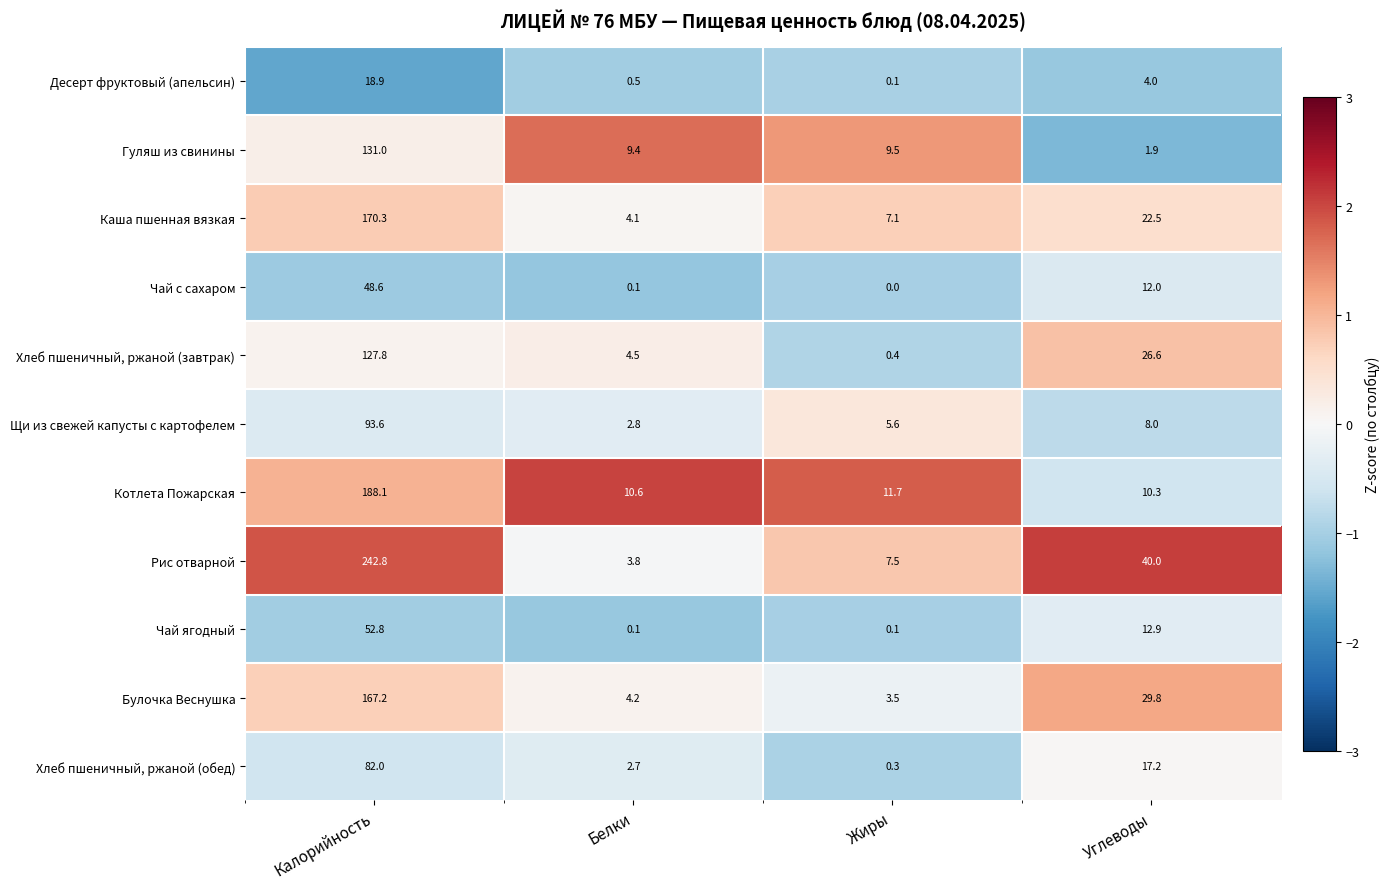

Which series has the largest total across all categories?

Рис отварной